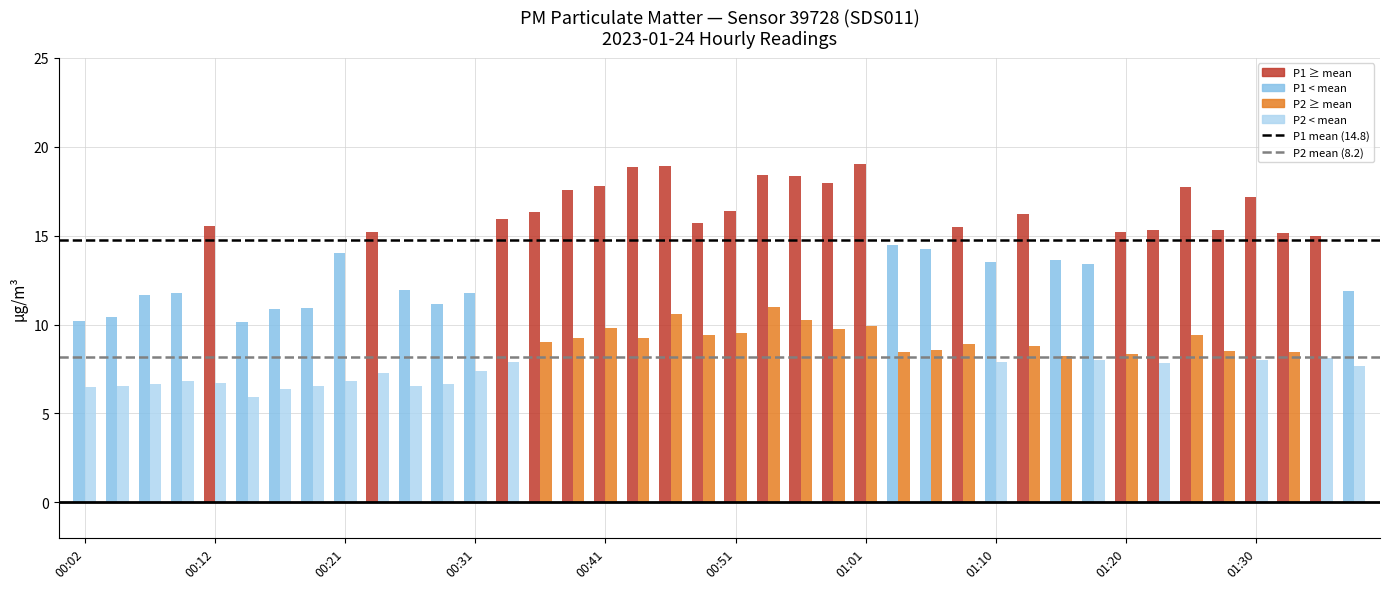

Does the chart contain stacked bars?

No